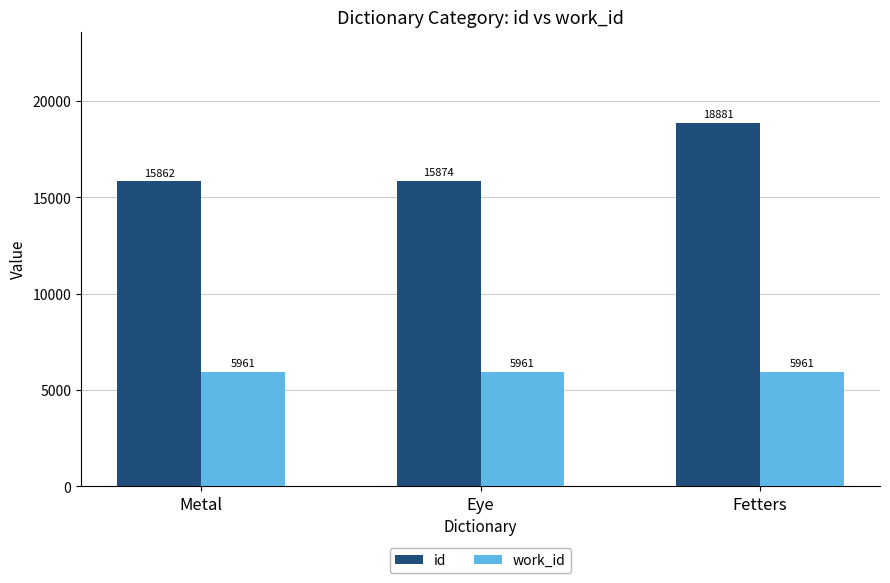

Count the number of data series in this chart.

2